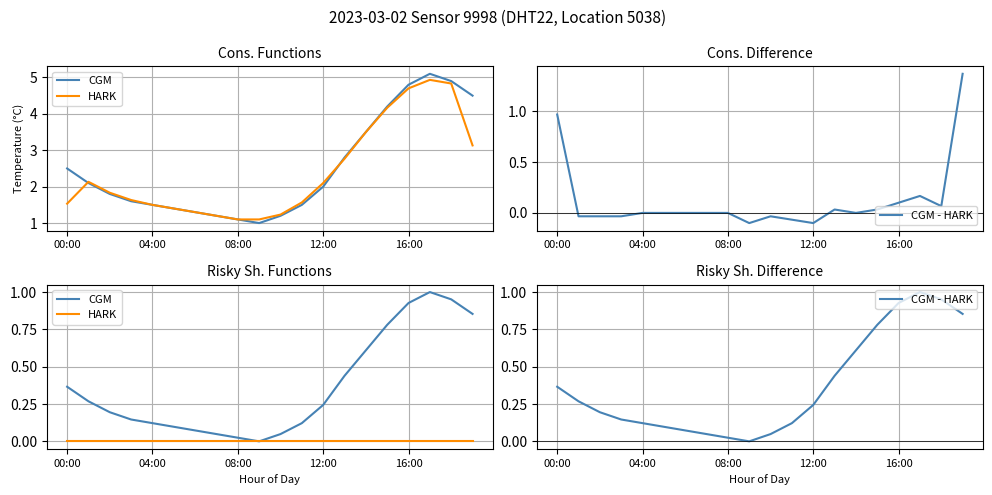

The value of CGM at 10 is 0.1. True or false?

False